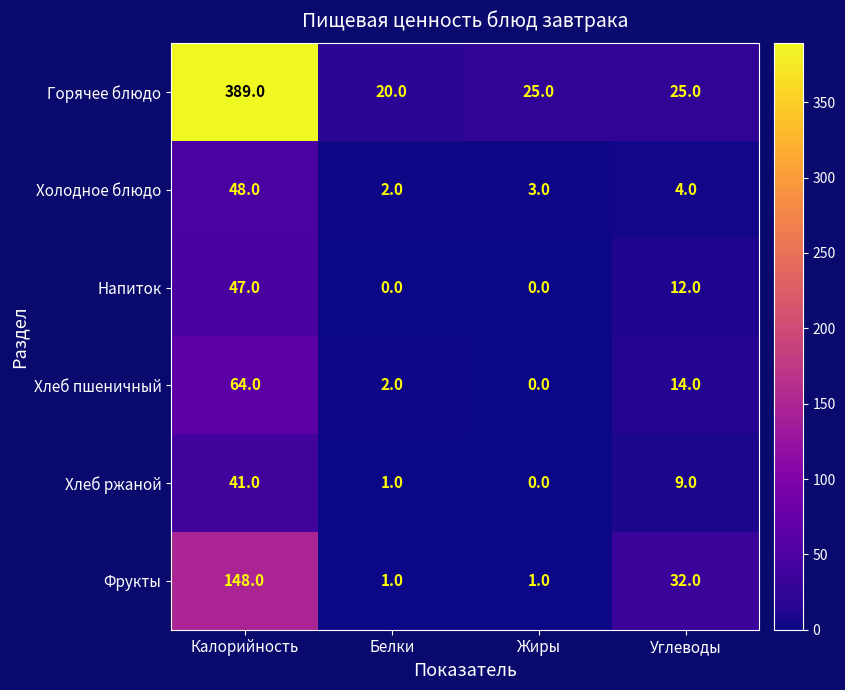

True or false: Горячее блюдо has a value of 35 at Жиры.

False